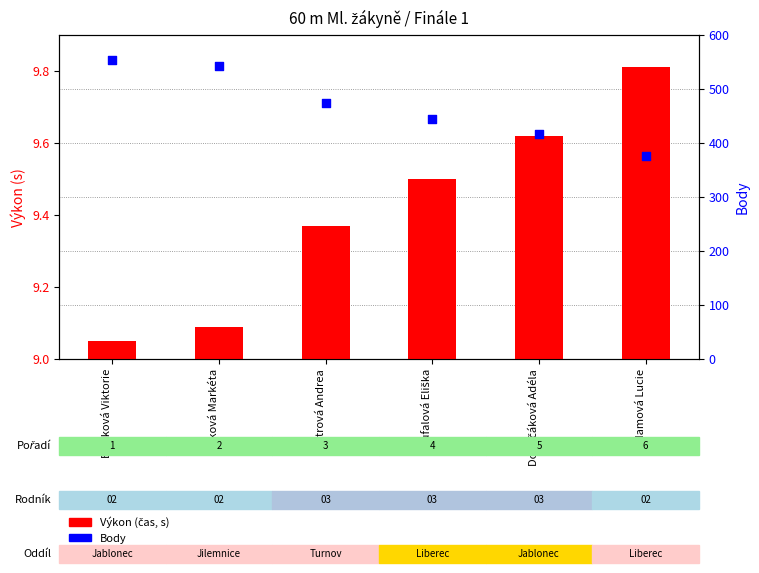

Which series has the largest Y range (max minus min)?

Body